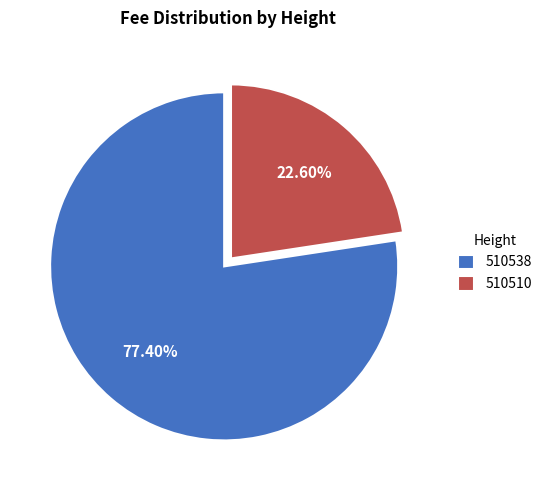

To the nearest percent, what percentage of the pie is 510510?

23%